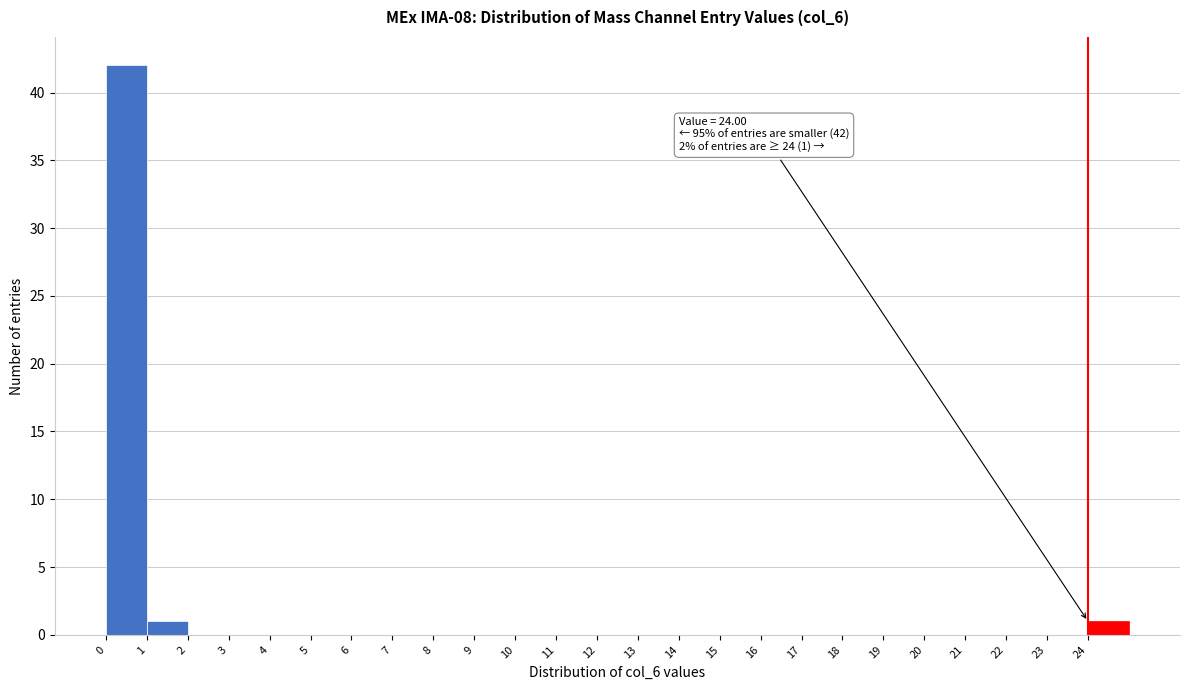

Which range on the x-axis has the tallest bar?

0 to 1